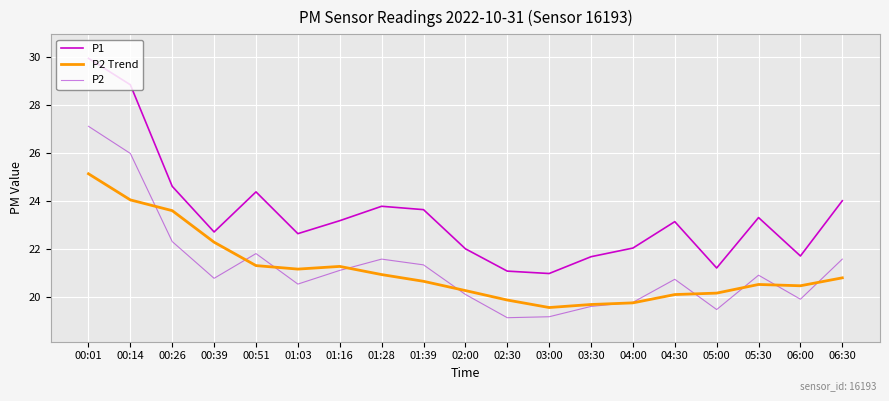

What position from the left is 01:16?

7